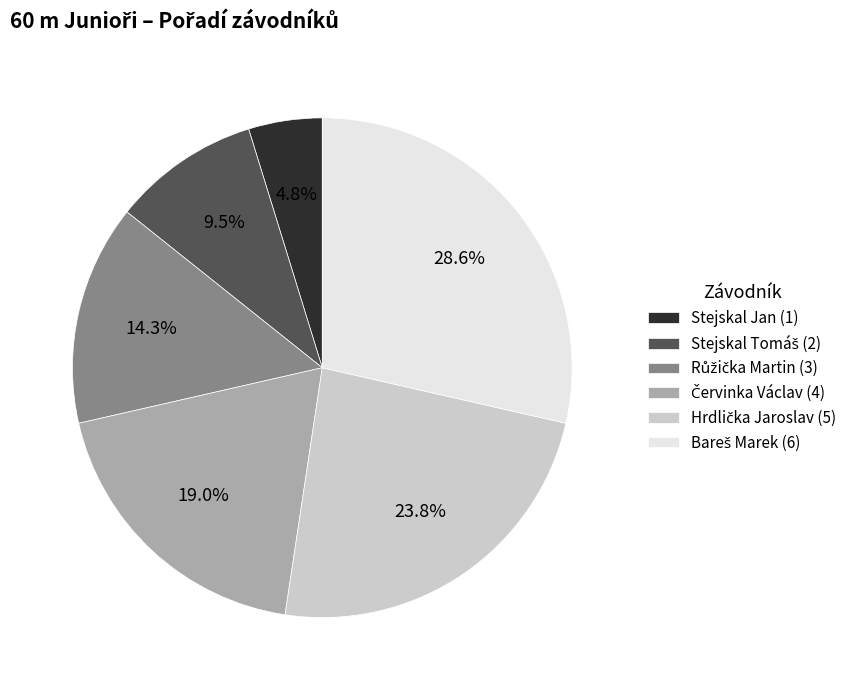

What percentage is NOT represented by Stejskal Jan (1)?

95.2%